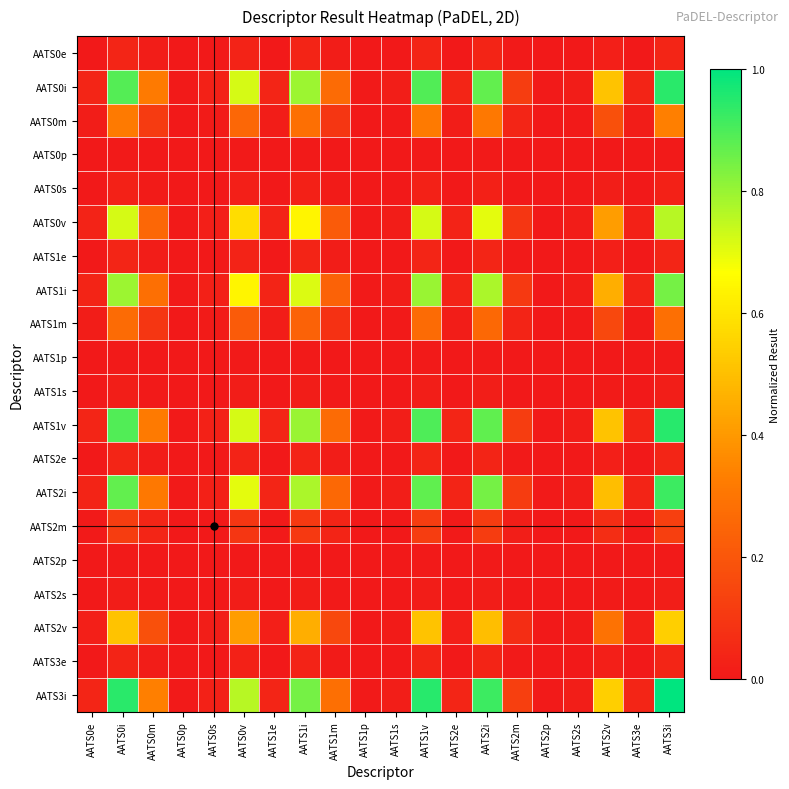

Reading left to right, transcribe all the data shown in this chart.

AATS0e: AATS0e=0.0	AATS0i=0.0	AATS0m=0.0	AATS0p=0.0	AATS0s=0.0	AATS0v=0.0	AATS1e=0.0	AATS1i=0.0	AATS1m=0.0	AATS1p=0.0	AATS1s=0.0	AATS1v=0.0	AATS2e=0.0	AATS2i=0.0	AATS2m=0.0	AATS2p=0.0	AATS2s=0.0	AATS2v=0.0	AATS3e=0.0	AATS3i=0.0
AATS0i: AATS0e=0.0	AATS0i=0.9	AATS0m=0.3	AATS0p=0.0	AATS0s=0.0	AATS0v=0.7	AATS1e=0.0	AATS1i=0.8	AATS1m=0.3	AATS1p=0.0	AATS1s=0.0	AATS1v=0.9	AATS2e=0.0	AATS2i=0.9	AATS2m=0.1	AATS2p=0.0	AATS2s=0.0	AATS2v=0.5	AATS3e=0.0	AATS3i=0.9
AATS0m: AATS0e=0.0	AATS0i=0.3	AATS0m=0.1	AATS0p=0.0	AATS0s=0.0	AATS0v=0.3	AATS1e=0.0	AATS1i=0.3	AATS1m=0.1	AATS1p=0.0	AATS1s=0.0	AATS1v=0.3	AATS2e=0.0	AATS2i=0.3	AATS2m=0.0	AATS2p=0.0	AATS2s=0.0	AATS2v=0.2	AATS3e=0.0	AATS3i=0.3
AATS0p: AATS0e=0.0	AATS0i=0.0	AATS0m=0.0	AATS0p=0.0	AATS0s=0.0	AATS0v=0.0	AATS1e=0.0	AATS1i=0.0	AATS1m=0.0	AATS1p=0.0	AATS1s=0.0	AATS1v=0.0	AATS2e=0.0	AATS2i=0.0	AATS2m=0.0	AATS2p=0.0	AATS2s=0.0	AATS2v=0.0	AATS3e=0.0	AATS3i=0.0
AATS0s: AATS0e=0.0	AATS0i=0.0	AATS0m=0.0	AATS0p=0.0	AATS0s=0.0	AATS0v=0.0	AATS1e=0.0	AATS1i=0.0	AATS1m=0.0	AATS1p=0.0	AATS1s=0.0	AATS1v=0.0	AATS2e=0.0	AATS2i=0.0	AATS2m=0.0	AATS2p=0.0	AATS2s=0.0	AATS2v=0.0	AATS3e=0.0	AATS3i=0.0
AATS0v: AATS0e=0.0	AATS0i=0.7	AATS0m=0.3	AATS0p=0.0	AATS0s=0.0	AATS0v=0.6	AATS1e=0.0	AATS1i=0.6	AATS1m=0.2	AATS1p=0.0	AATS1s=0.0	AATS1v=0.7	AATS2e=0.0	AATS2i=0.7	AATS2m=0.1	AATS2p=0.0	AATS2s=0.0	AATS2v=0.4	AATS3e=0.0	AATS3i=0.8
AATS1e: AATS0e=0.0	AATS0i=0.0	AATS0m=0.0	AATS0p=0.0	AATS0s=0.0	AATS0v=0.0	AATS1e=0.0	AATS1i=0.0	AATS1m=0.0	AATS1p=0.0	AATS1s=0.0	AATS1v=0.0	AATS2e=0.0	AATS2i=0.0	AATS2m=0.0	AATS2p=0.0	AATS2s=0.0	AATS2v=0.0	AATS3e=0.0	AATS3i=0.0
AATS1i: AATS0e=0.0	AATS0i=0.8	AATS0m=0.3	AATS0p=0.0	AATS0s=0.0	AATS0v=0.6	AATS1e=0.0	AATS1i=0.7	AATS1m=0.2	AATS1p=0.0	AATS1s=0.0	AATS1v=0.8	AATS2e=0.0	AATS2i=0.8	AATS2m=0.1	AATS2p=0.0	AATS2s=0.0	AATS2v=0.5	AATS3e=0.0	AATS3i=0.8
AATS1m: AATS0e=0.0	AATS0i=0.3	AATS0m=0.1	AATS0p=0.0	AATS0s=0.0	AATS0v=0.2	AATS1e=0.0	AATS1i=0.2	AATS1m=0.1	AATS1p=0.0	AATS1s=0.0	AATS1v=0.3	AATS2e=0.0	AATS2i=0.3	AATS2m=0.0	AATS2p=0.0	AATS2s=0.0	AATS2v=0.2	AATS3e=0.0	AATS3i=0.3
AATS1p: AATS0e=0.0	AATS0i=0.0	AATS0m=0.0	AATS0p=0.0	AATS0s=0.0	AATS0v=0.0	AATS1e=0.0	AATS1i=0.0	AATS1m=0.0	AATS1p=0.0	AATS1s=0.0	AATS1v=0.0	AATS2e=0.0	AATS2i=0.0	AATS2m=0.0	AATS2p=0.0	AATS2s=0.0	AATS2v=0.0	AATS3e=0.0	AATS3i=0.0
AATS1s: AATS0e=0.0	AATS0i=0.0	AATS0m=0.0	AATS0p=0.0	AATS0s=0.0	AATS0v=0.0	AATS1e=0.0	AATS1i=0.0	AATS1m=0.0	AATS1p=0.0	AATS1s=0.0	AATS1v=0.0	AATS2e=0.0	AATS2i=0.0	AATS2m=0.0	AATS2p=0.0	AATS2s=0.0	AATS2v=0.0	AATS3e=0.0	AATS3i=0.0
AATS1v: AATS0e=0.0	AATS0i=0.9	AATS0m=0.3	AATS0p=0.0	AATS0s=0.0	AATS0v=0.7	AATS1e=0.0	AATS1i=0.8	AATS1m=0.3	AATS1p=0.0	AATS1s=0.0	AATS1v=0.9	AATS2e=0.0	AATS2i=0.9	AATS2m=0.1	AATS2p=0.0	AATS2s=0.0	AATS2v=0.5	AATS3e=0.0	AATS3i=0.9
AATS2e: AATS0e=0.0	AATS0i=0.0	AATS0m=0.0	AATS0p=0.0	AATS0s=0.0	AATS0v=0.0	AATS1e=0.0	AATS1i=0.0	AATS1m=0.0	AATS1p=0.0	AATS1s=0.0	AATS1v=0.0	AATS2e=0.0	AATS2i=0.0	AATS2m=0.0	AATS2p=0.0	AATS2s=0.0	AATS2v=0.0	AATS3e=0.0	AATS3i=0.0
AATS2i: AATS0e=0.0	AATS0i=0.9	AATS0m=0.3	AATS0p=0.0	AATS0s=0.0	AATS0v=0.7	AATS1e=0.0	AATS1i=0.8	AATS1m=0.3	AATS1p=0.0	AATS1s=0.0	AATS1v=0.9	AATS2e=0.0	AATS2i=0.8	AATS2m=0.1	AATS2p=0.0	AATS2s=0.0	AATS2v=0.5	AATS3e=0.0	AATS3i=0.9
AATS2m: AATS0e=0.0	AATS0i=0.1	AATS0m=0.0	AATS0p=0.0	AATS0s=0.0	AATS0v=0.1	AATS1e=0.0	AATS1i=0.1	AATS1m=0.0	AATS1p=0.0	AATS1s=0.0	AATS1v=0.1	AATS2e=0.0	AATS2i=0.1	AATS2m=0.0	AATS2p=0.0	AATS2s=0.0	AATS2v=0.1	AATS3e=0.0	AATS3i=0.1
AATS2p: AATS0e=0.0	AATS0i=0.0	AATS0m=0.0	AATS0p=0.0	AATS0s=0.0	AATS0v=0.0	AATS1e=0.0	AATS1i=0.0	AATS1m=0.0	AATS1p=0.0	AATS1s=0.0	AATS1v=0.0	AATS2e=0.0	AATS2i=0.0	AATS2m=0.0	AATS2p=0.0	AATS2s=0.0	AATS2v=0.0	AATS3e=0.0	AATS3i=0.0
AATS2s: AATS0e=0.0	AATS0i=0.0	AATS0m=0.0	AATS0p=0.0	AATS0s=0.0	AATS0v=0.0	AATS1e=0.0	AATS1i=0.0	AATS1m=0.0	AATS1p=0.0	AATS1s=0.0	AATS1v=0.0	AATS2e=0.0	AATS2i=0.0	AATS2m=0.0	AATS2p=0.0	AATS2s=0.0	AATS2v=0.0	AATS3e=0.0	AATS3i=0.0
AATS2v: AATS0e=0.0	AATS0i=0.5	AATS0m=0.2	AATS0p=0.0	AATS0s=0.0	AATS0v=0.4	AATS1e=0.0	AATS1i=0.5	AATS1m=0.2	AATS1p=0.0	AATS1s=0.0	AATS1v=0.5	AATS2e=0.0	AATS2i=0.5	AATS2m=0.1	AATS2p=0.0	AATS2s=0.0	AATS2v=0.3	AATS3e=0.0	AATS3i=0.5
AATS3e: AATS0e=0.0	AATS0i=0.0	AATS0m=0.0	AATS0p=0.0	AATS0s=0.0	AATS0v=0.0	AATS1e=0.0	AATS1i=0.0	AATS1m=0.0	AATS1p=0.0	AATS1s=0.0	AATS1v=0.0	AATS2e=0.0	AATS2i=0.0	AATS2m=0.0	AATS2p=0.0	AATS2s=0.0	AATS2v=0.0	AATS3e=0.0	AATS3i=0.0
AATS3i: AATS0e=0.0	AATS0i=0.9	AATS0m=0.3	AATS0p=0.0	AATS0s=0.0	AATS0v=0.8	AATS1e=0.0	AATS1i=0.8	AATS1m=0.3	AATS1p=0.0	AATS1s=0.0	AATS1v=0.9	AATS2e=0.0	AATS2i=0.9	AATS2m=0.1	AATS2p=0.0	AATS2s=0.0	AATS2v=0.5	AATS3e=0.0	AATS3i=1.0